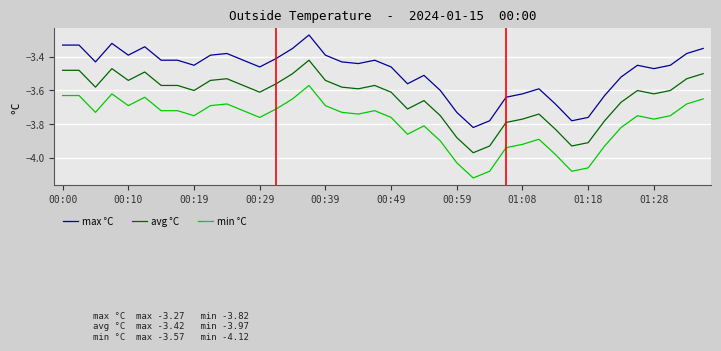

True or false: avg °C and max °C cross at least once.

False